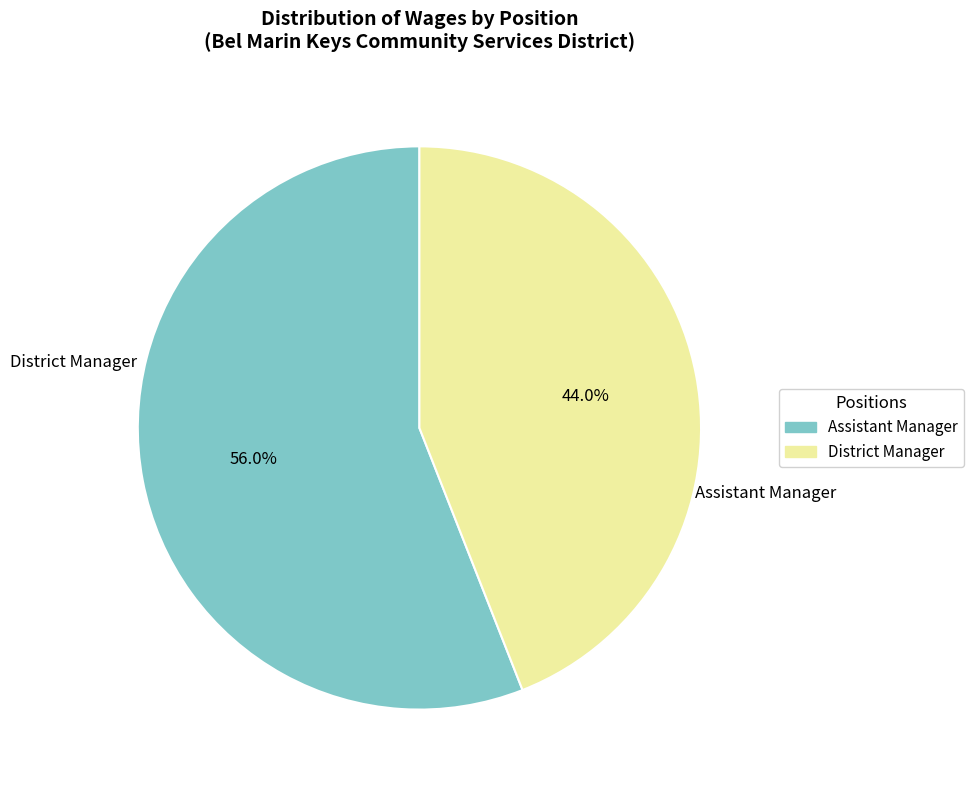

What is the largest slice in the pie chart?

Assistant Manager